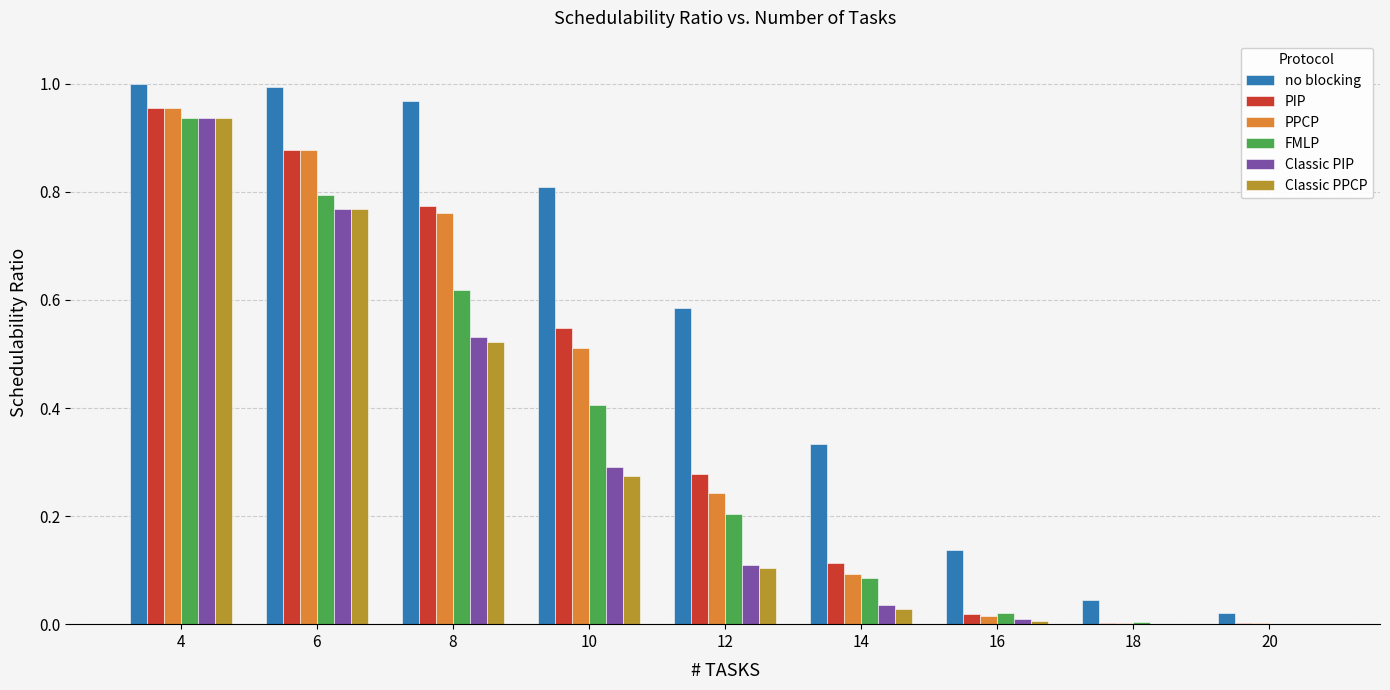

Which series changed the most between 8 and 12?

PPCP